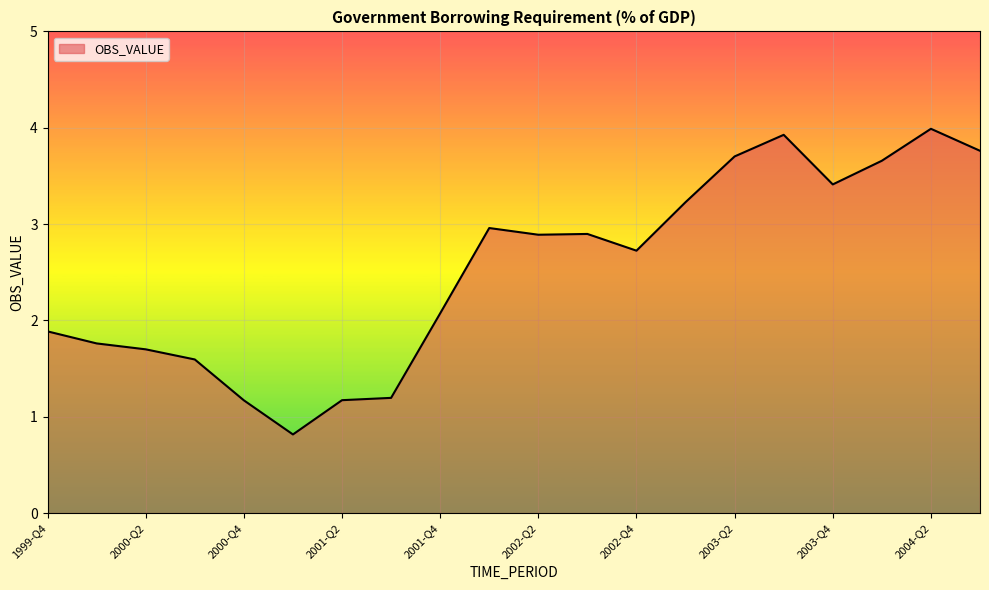

What is the greatest value displayed?

4.0